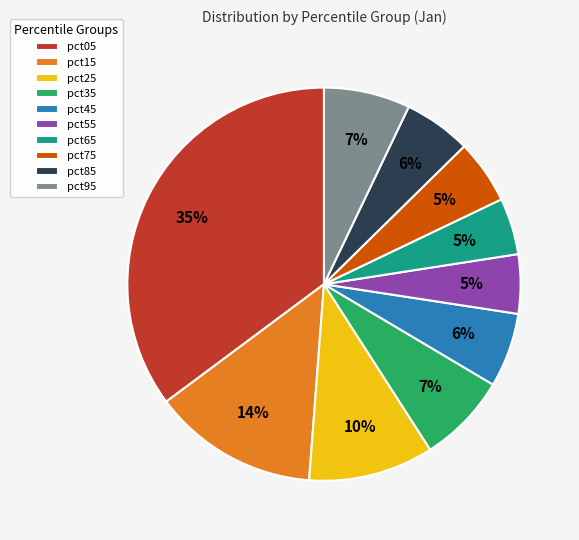

What percentage is the pct25 slice, to the nearest percent?

10%